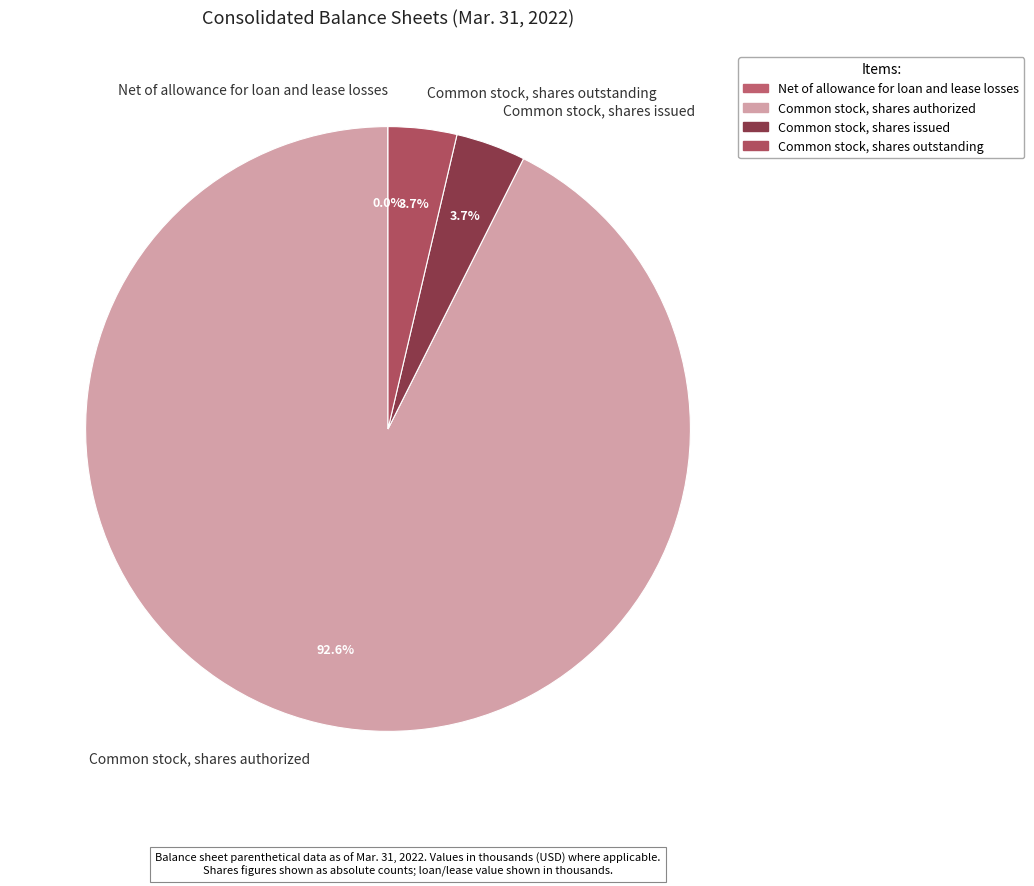

What percentage is NOT represented by Common stock, shares outstanding?

96.3%